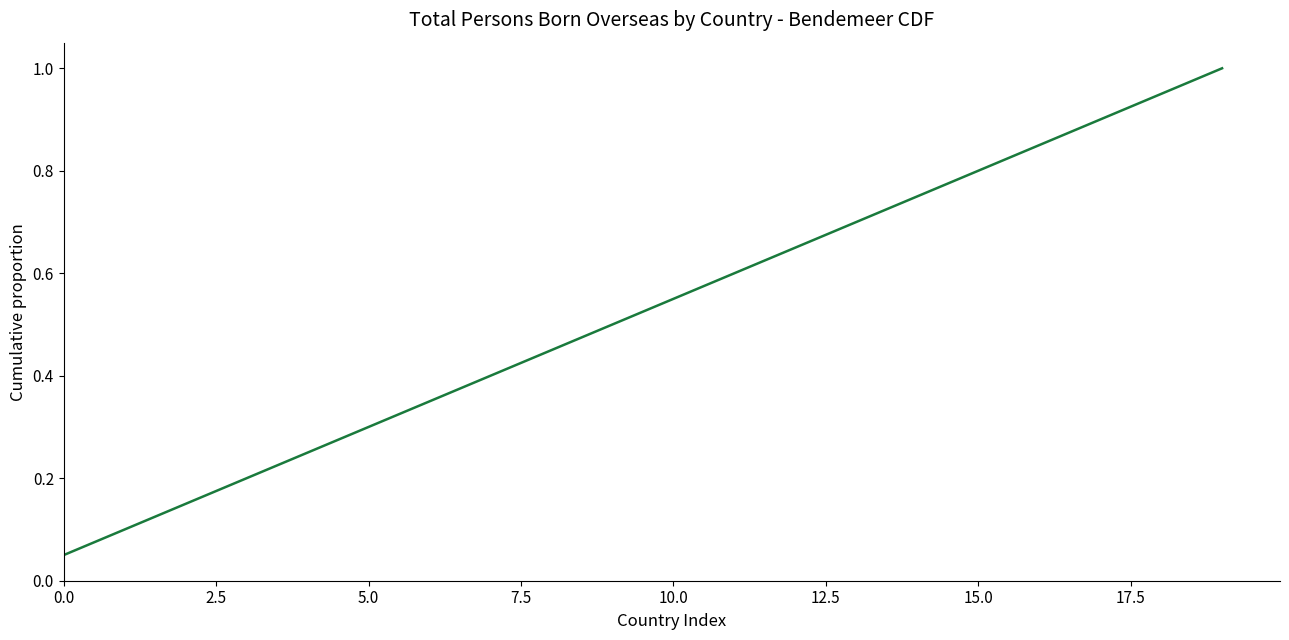

What is the maximum value shown in the chart?

1.0